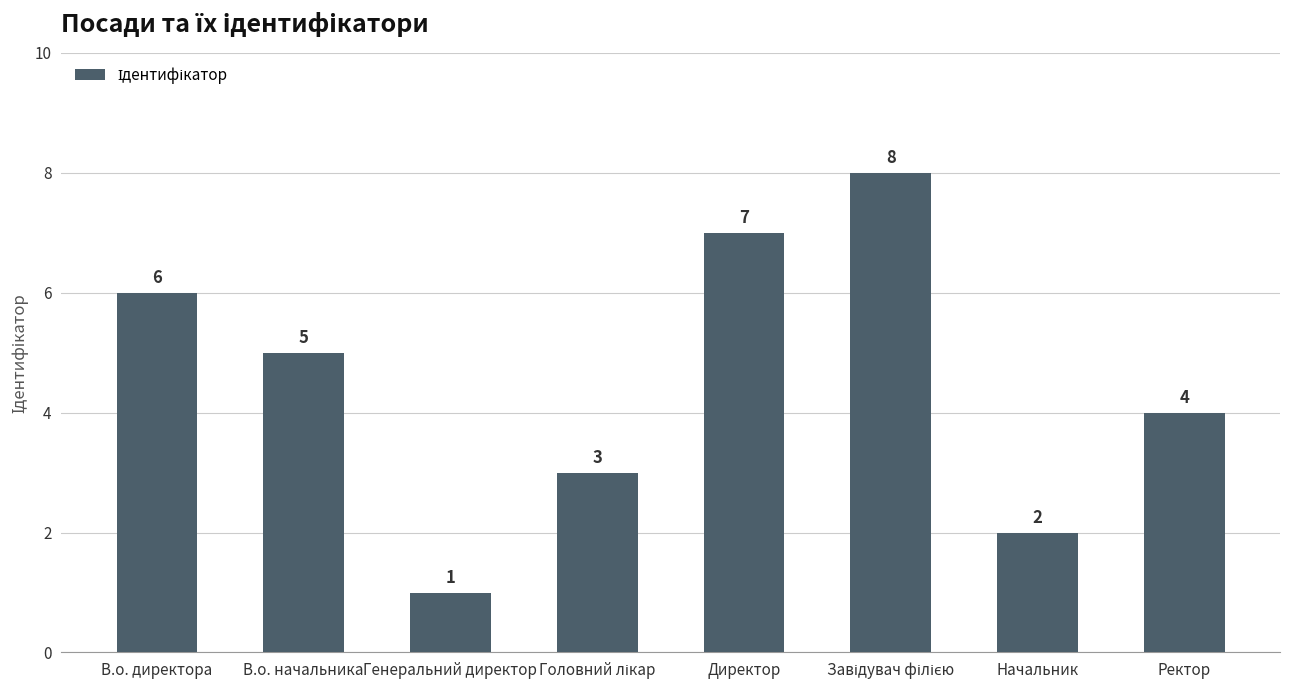

Is it true that the value at Генеральний директор is 0?

False